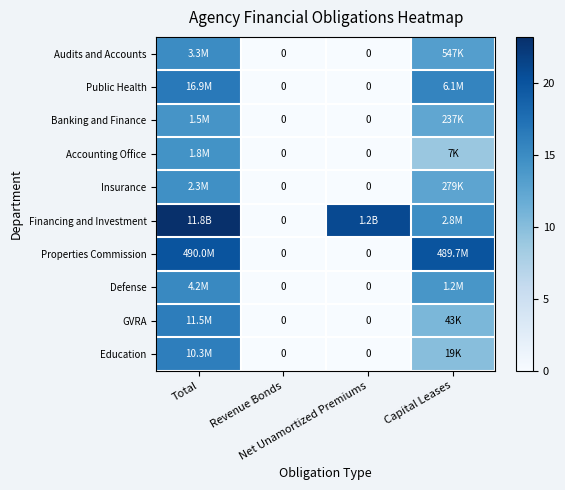

Which series has the widest spread of values?

Financing and Investment